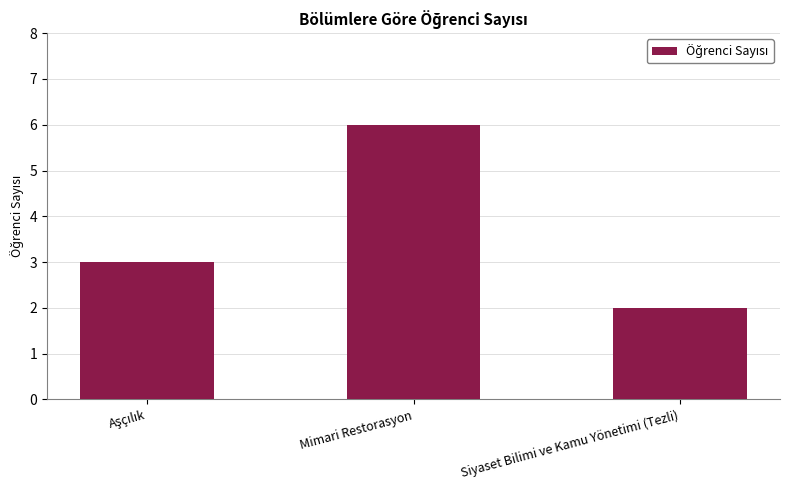

How many values are between 2 and 6?

3